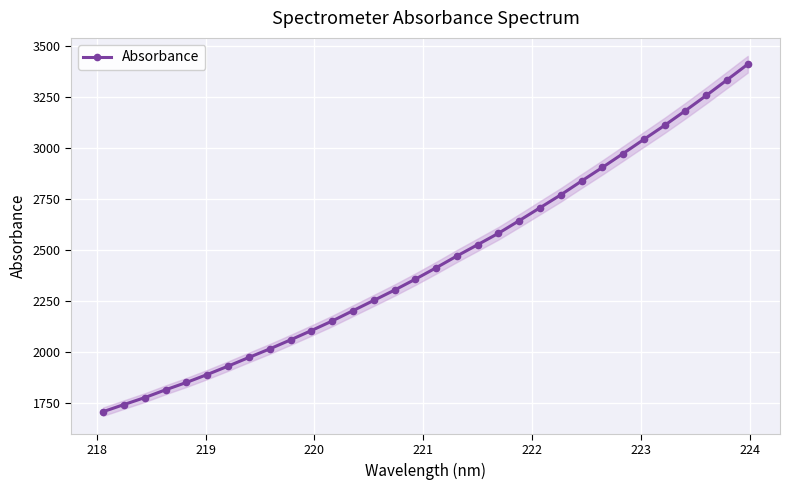

What is the maximum value for Absorbance?

3412.9